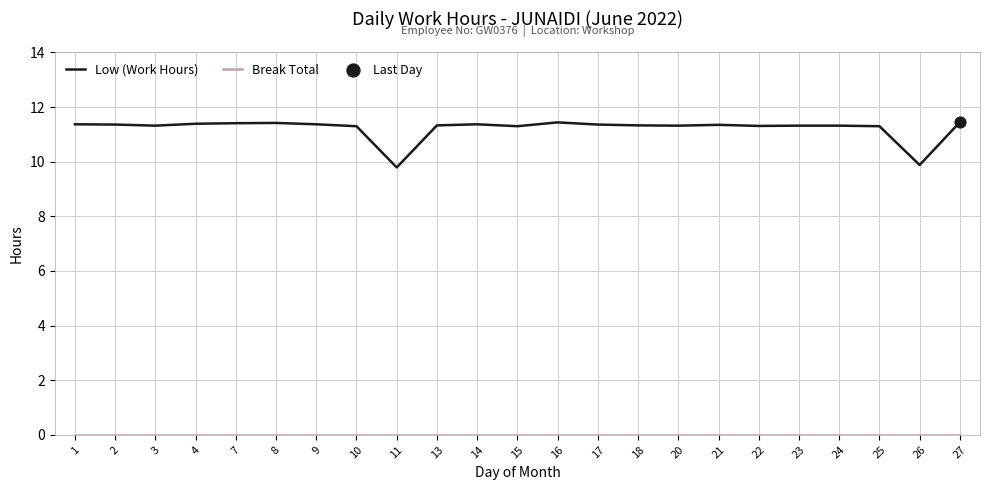

What is the difference between the highest and lowest values at 16?

11.4